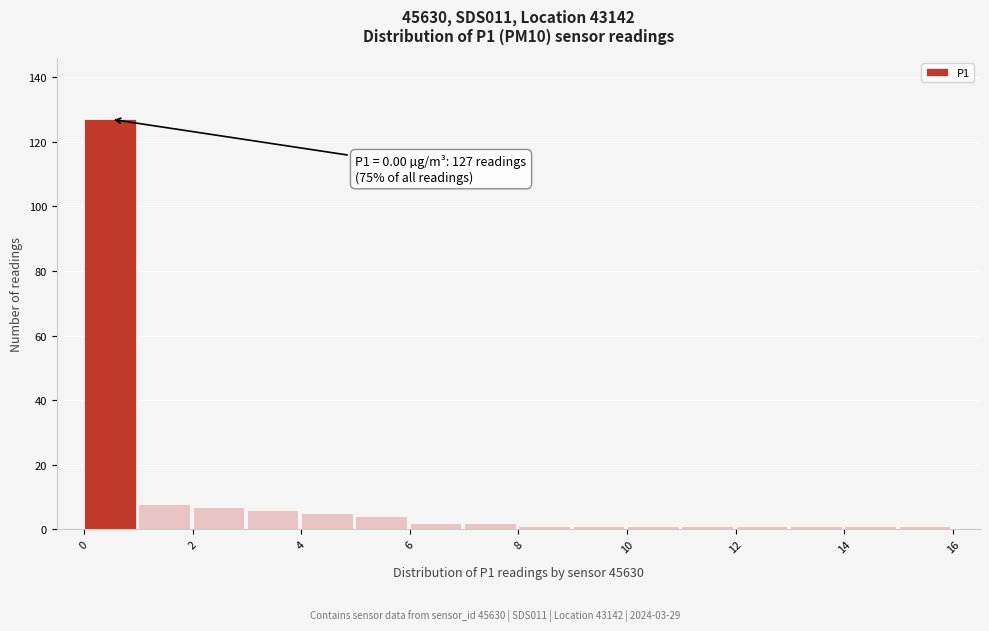

Over which range of the x-axis is the bar tallest?

0 to 1